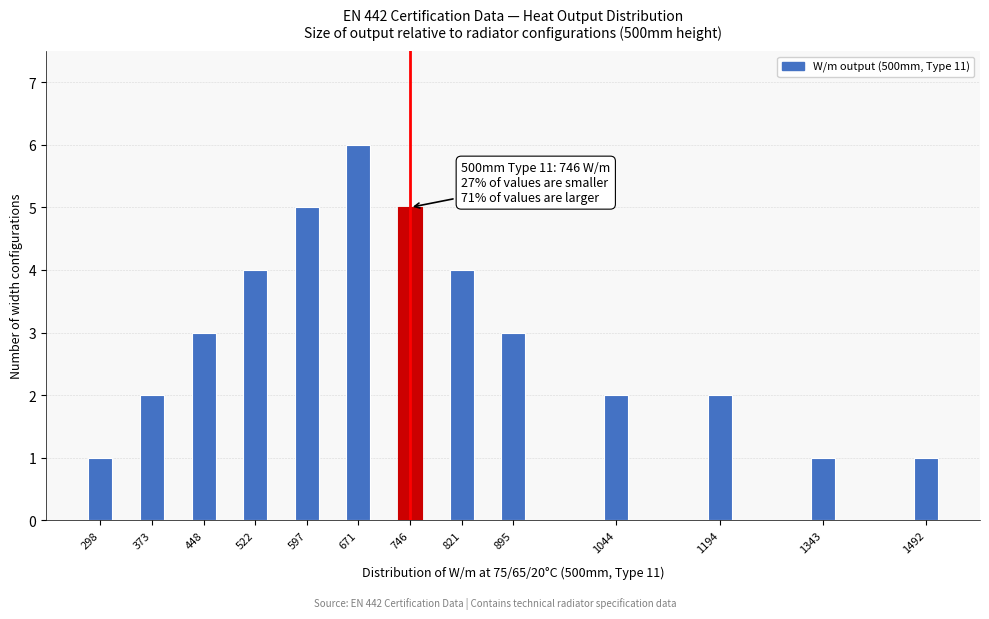

Reading left to right, what are all the values shown in this chart?

298=1	373=2	448=3	522=4	597=5	671=6	746=5	821=4	895=3	1044=2	1194=2	1343=1	1492=1